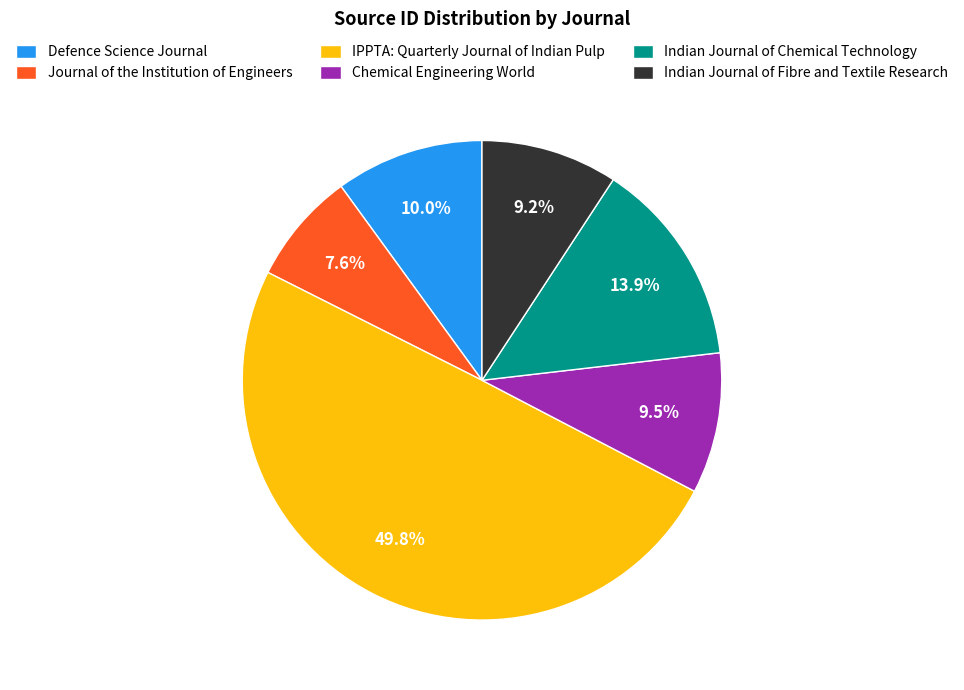

Is Indian Journal of Fibre and Textile Research the majority of the pie?

No